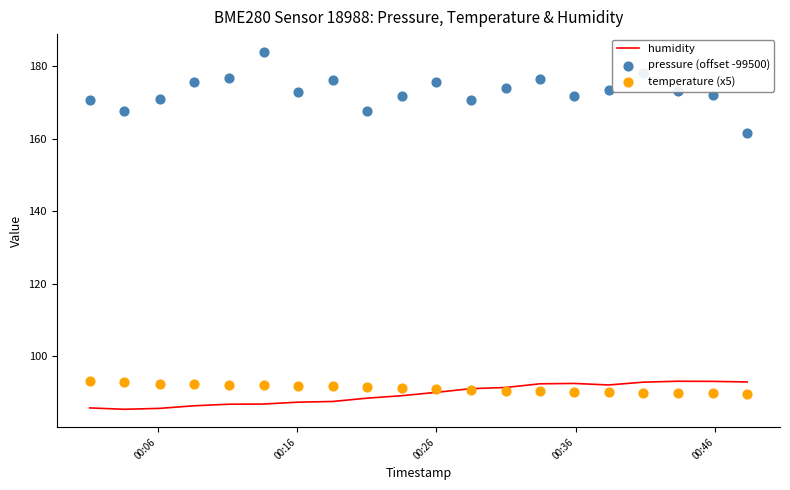

Which series reaches the minimum Y coordinate?

humidity